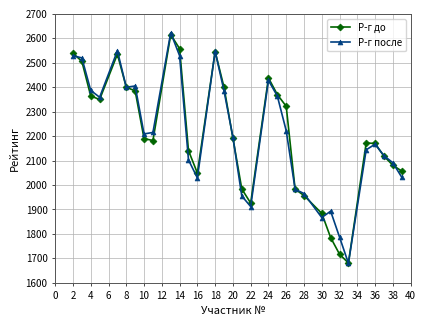

What are all the series names shown in the legend?

Р-г до, Р-г после